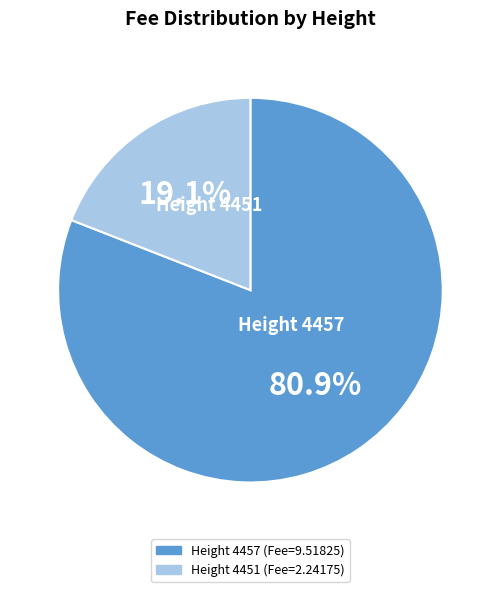

Is there a majority slice in this chart?

Yes